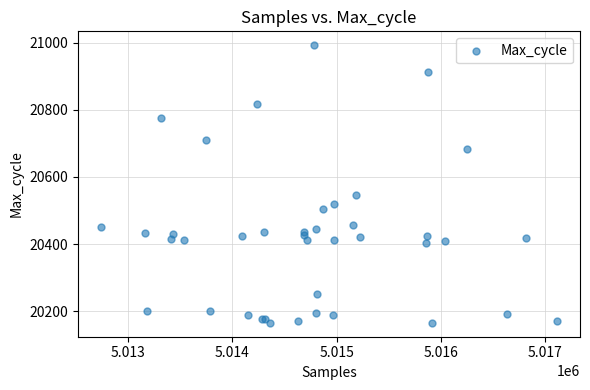

What Y value in the scatter plot is closest to 20579?

20546